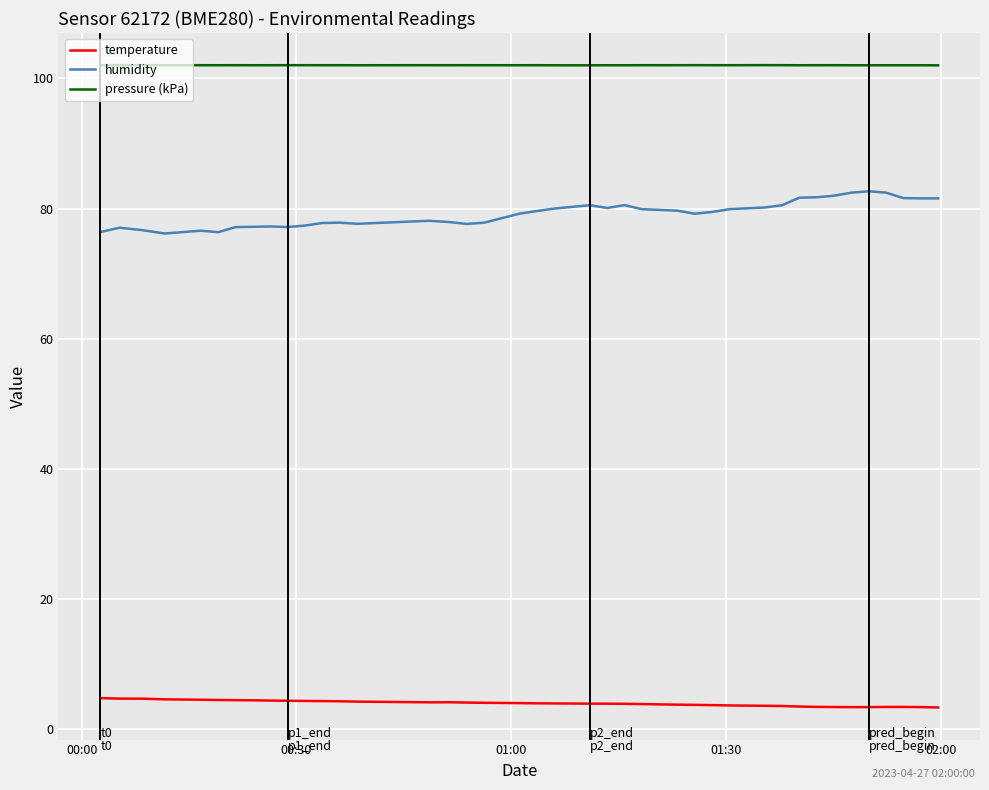

Which series has the largest total across all categories?

pressure (kPa)